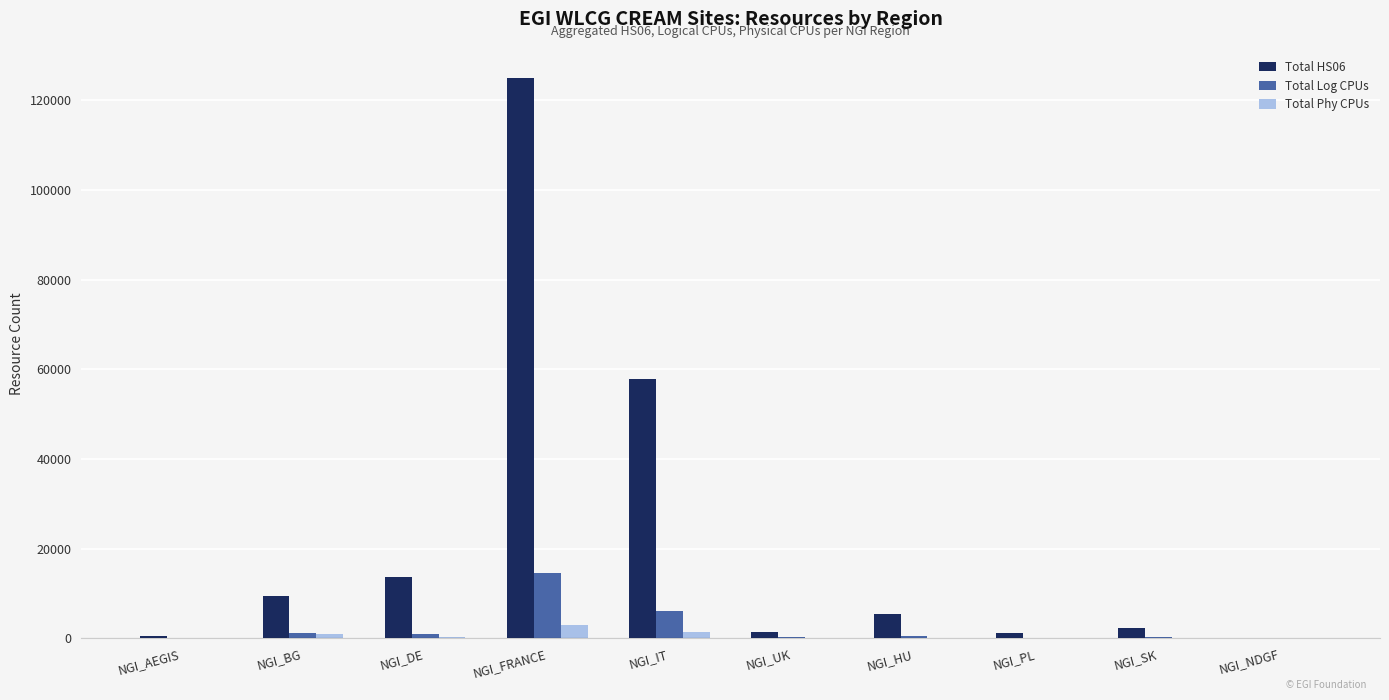

What is the maximum value shown in the chart?

124975